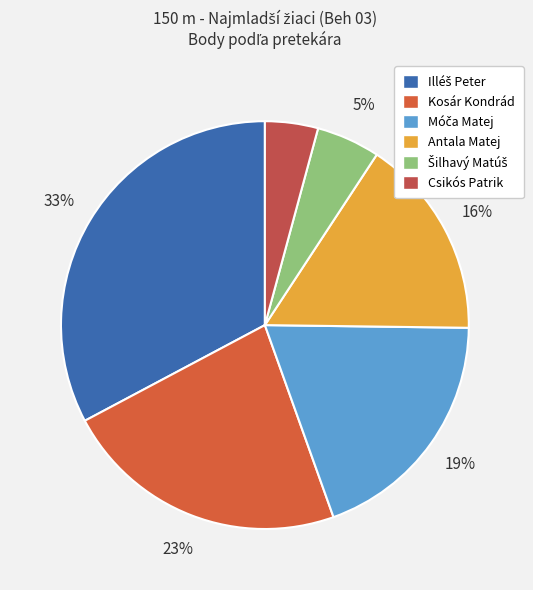

Which category has the biggest portion of the pie?

Illéš Peter